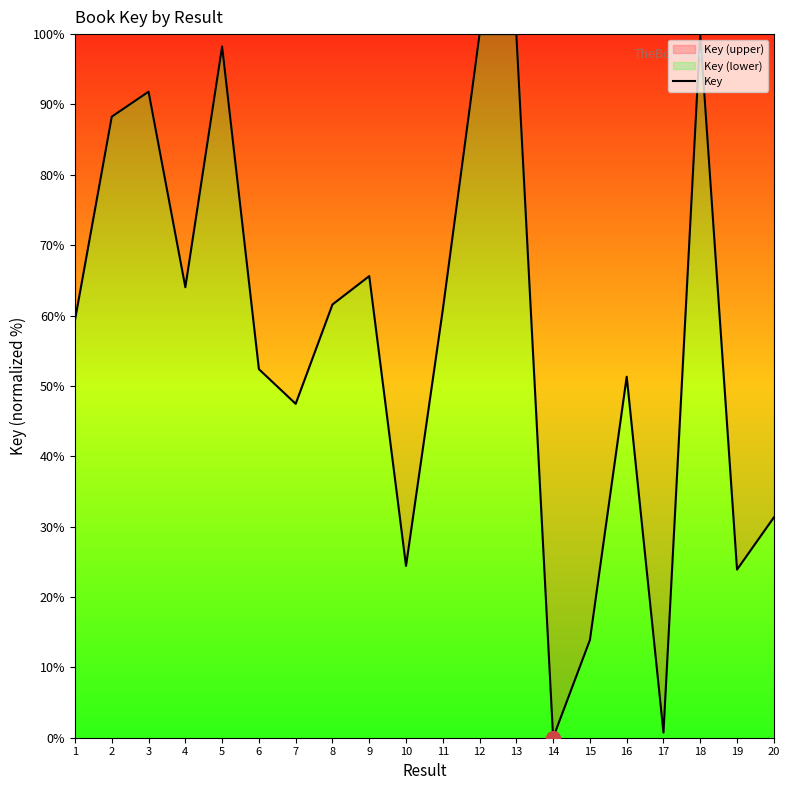

How many data points are less than 60?

10